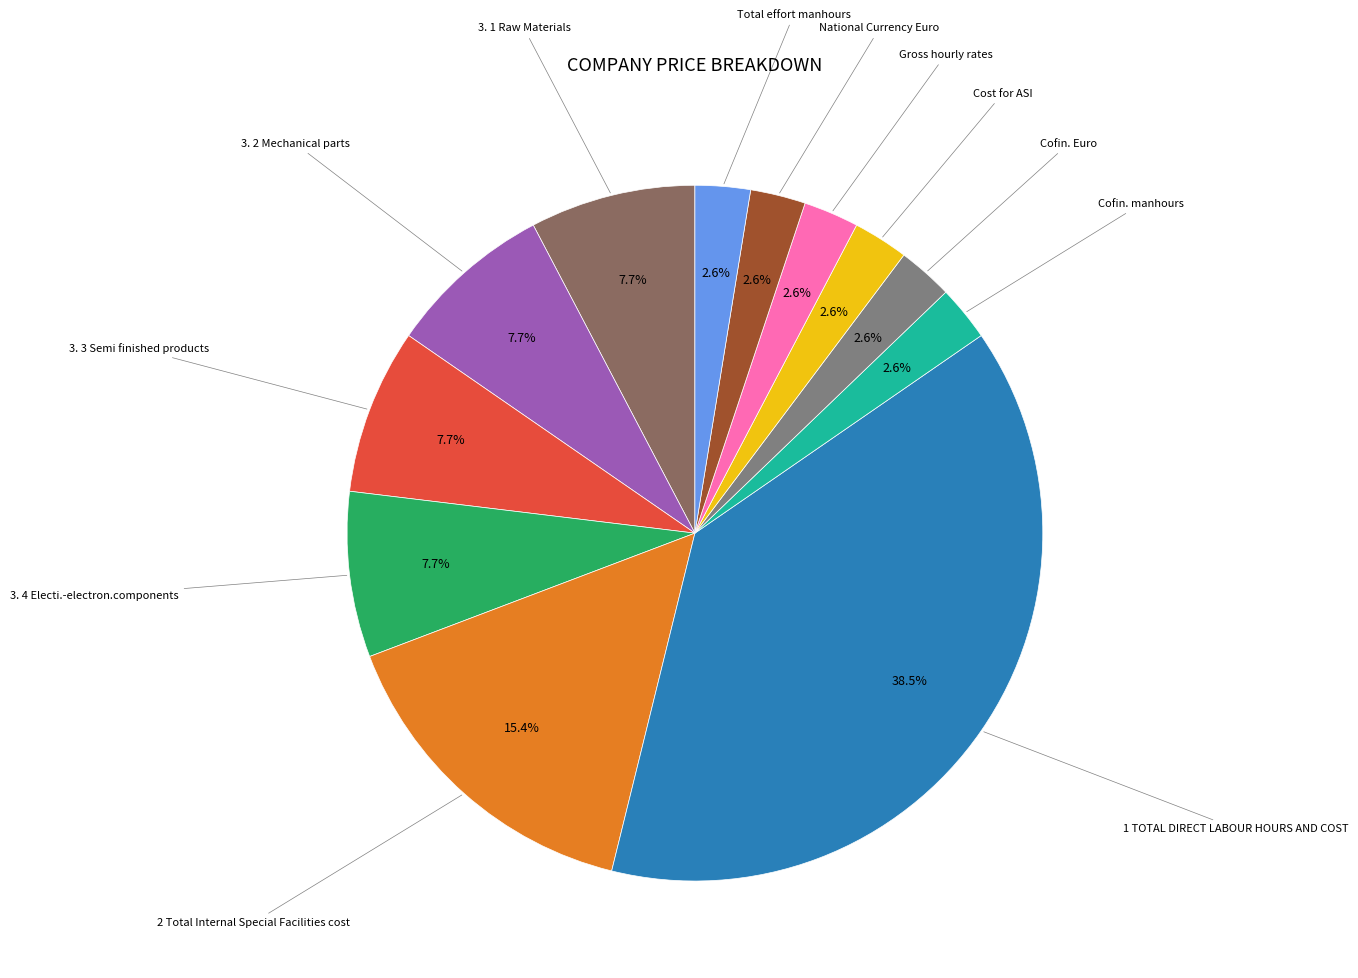

What is the ratio of the value at 3. 1 Raw Materials to the value at National Currency Euro?

3.0